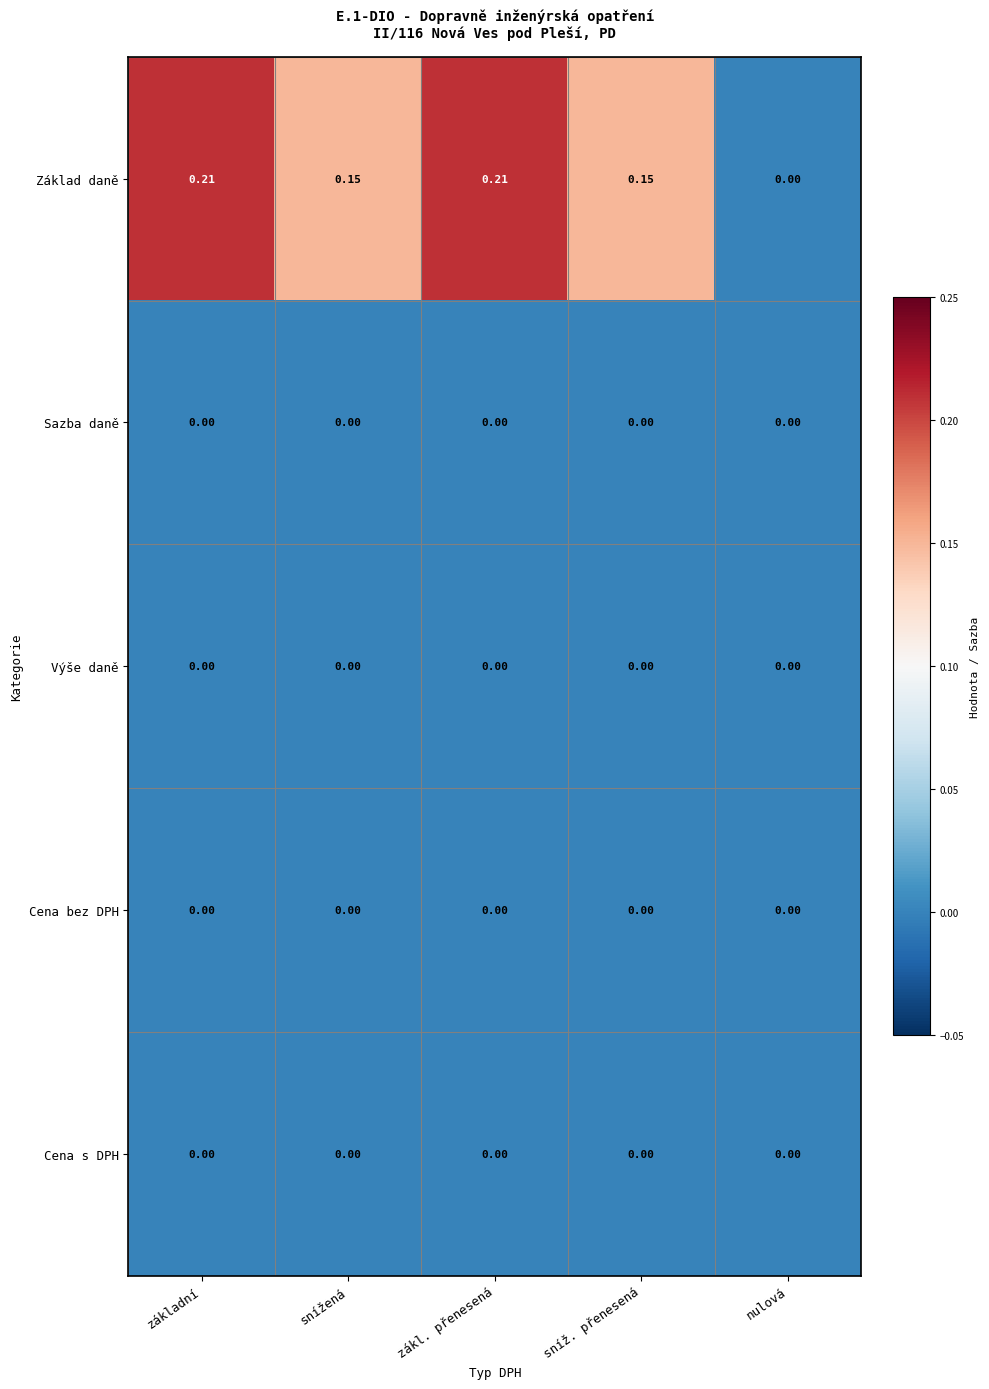

Which series changed the most between sníž. přenesená and nulová?

Základ daně